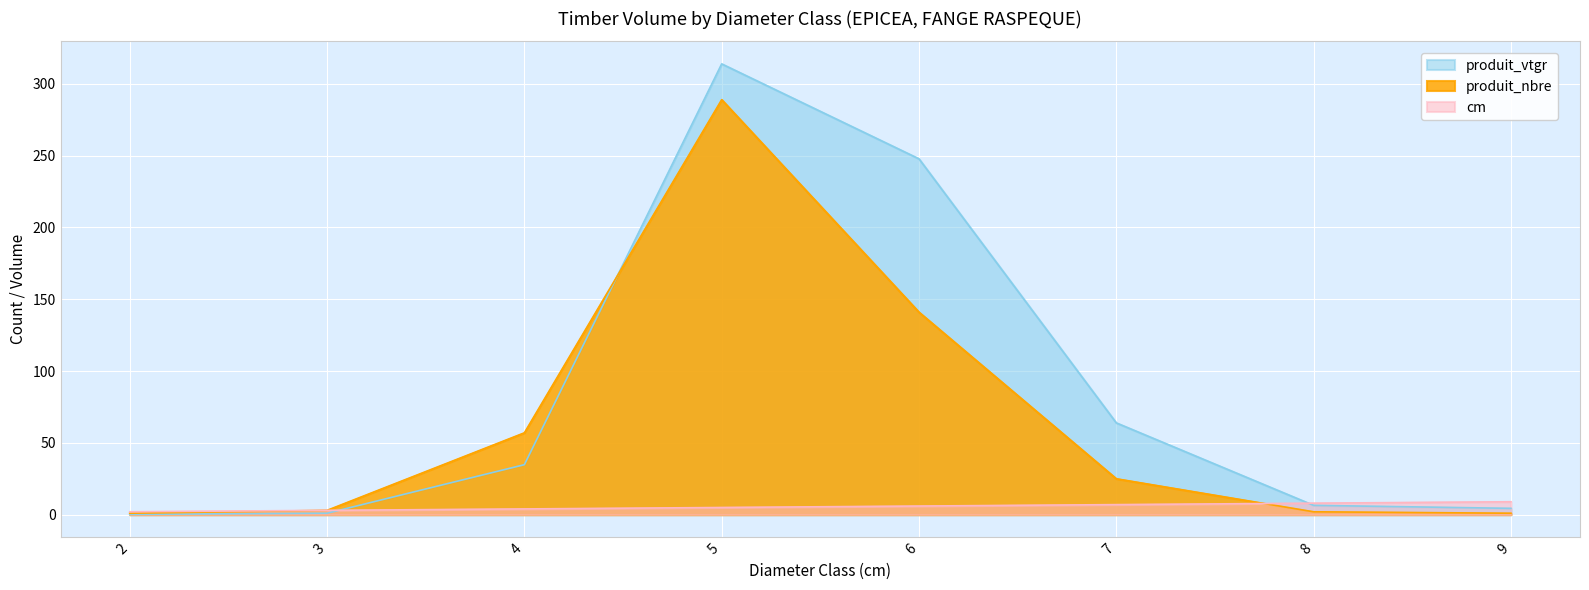

Which category has the highest value in the produit_vtgr series?

5